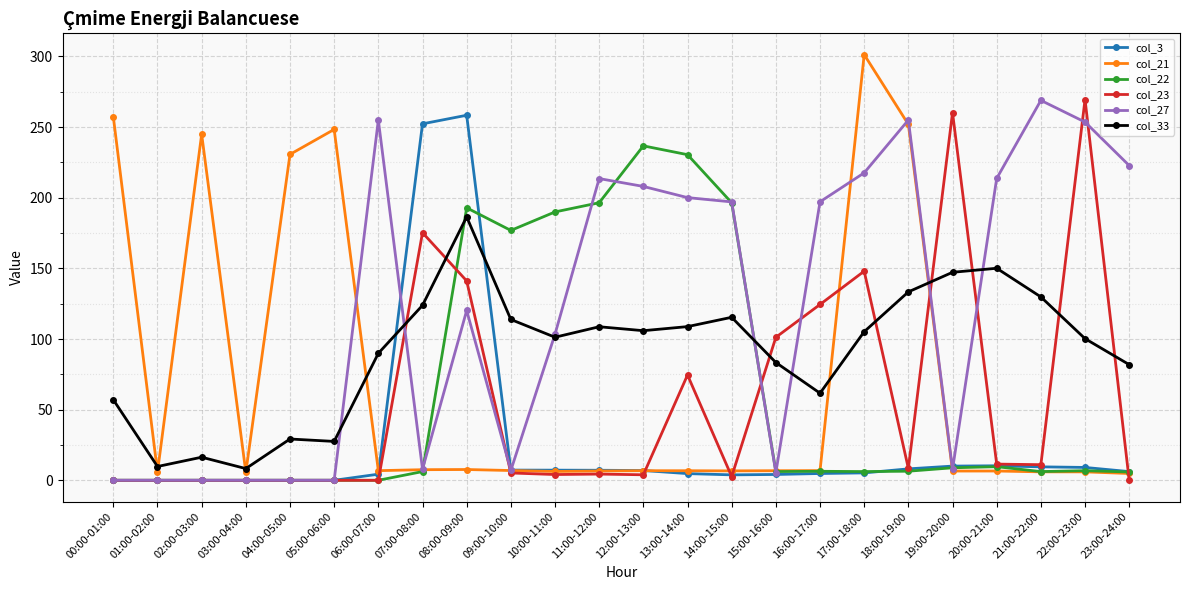

At which category is the sum across all series the highest?

08:00-09:00